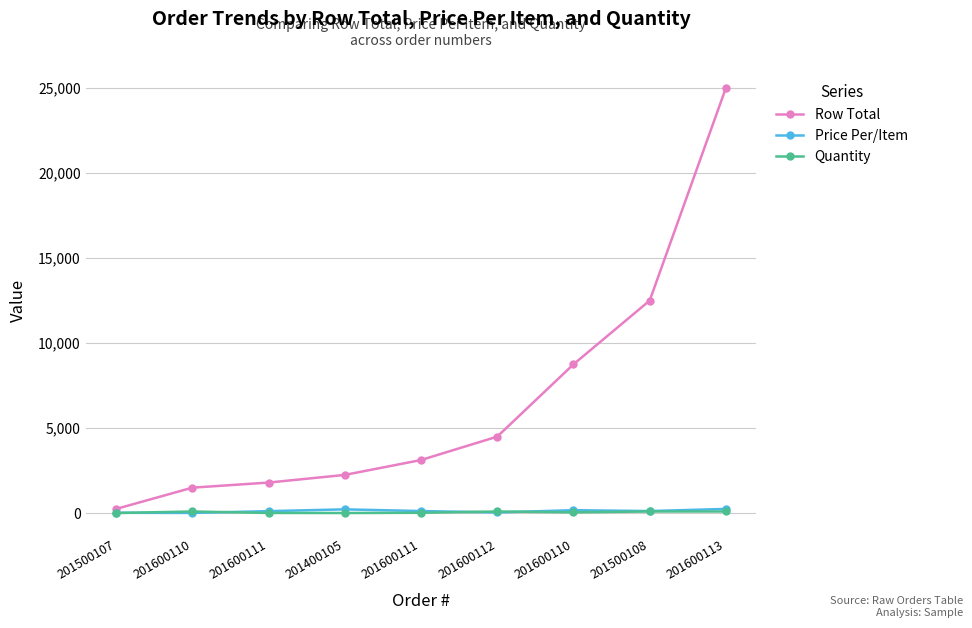

What is the average value of the Quantity series?

57